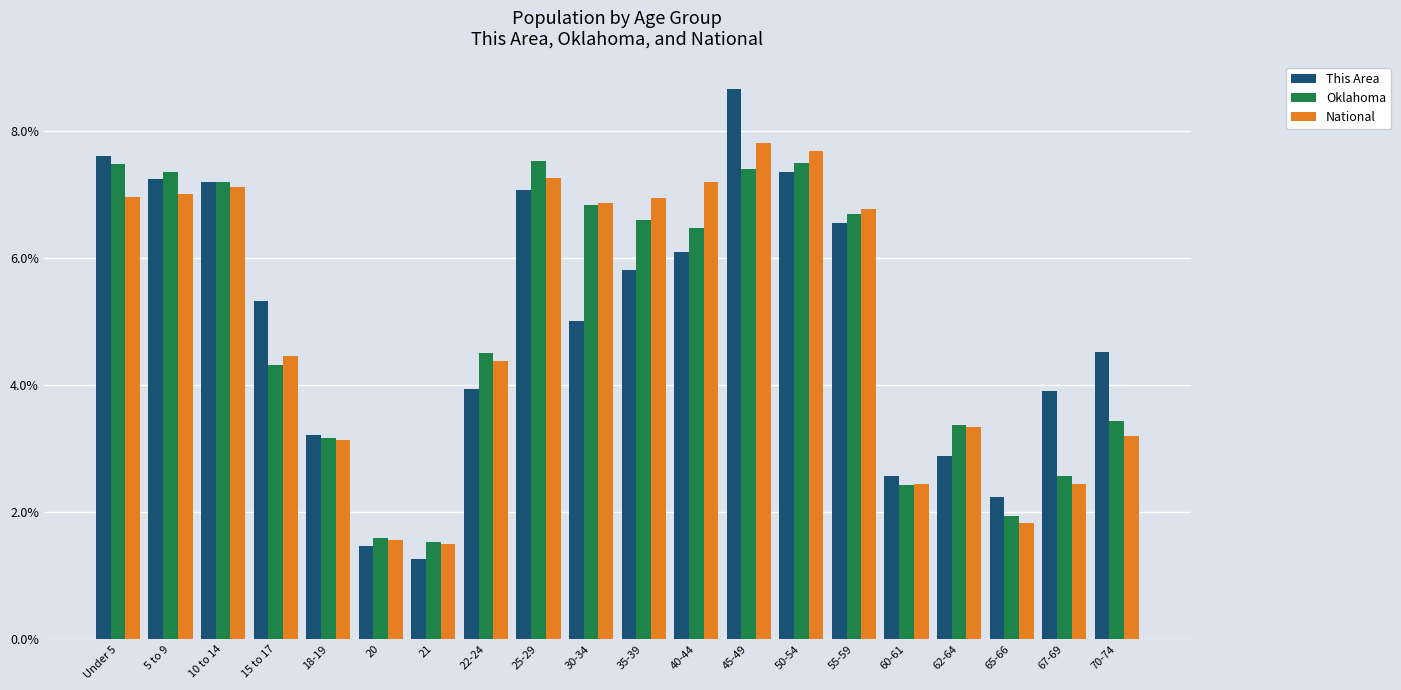

What is the total value across all series at 18-19?

9.5